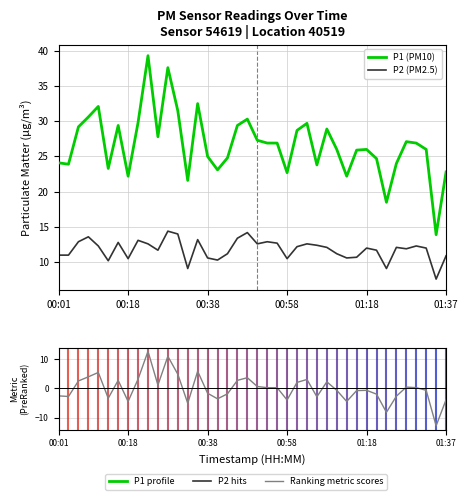

Which series has the largest range (max minus min)?

P1 (PM10)